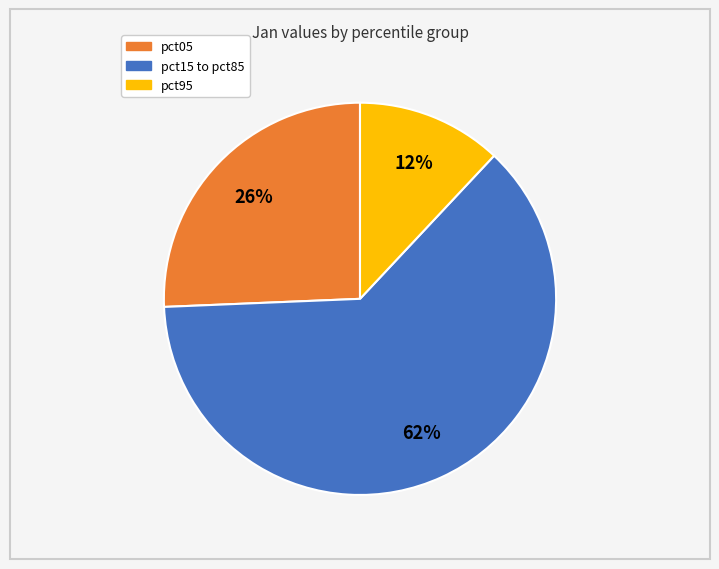

To the nearest percent, what is the difference between the largest and smallest slice percentages?

50%